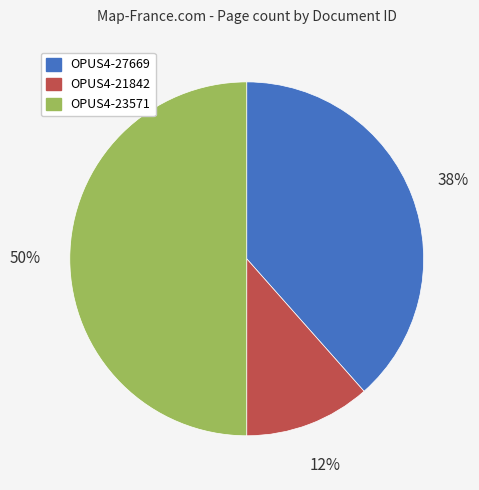

Which slice is the largest?

OPUS4-23571